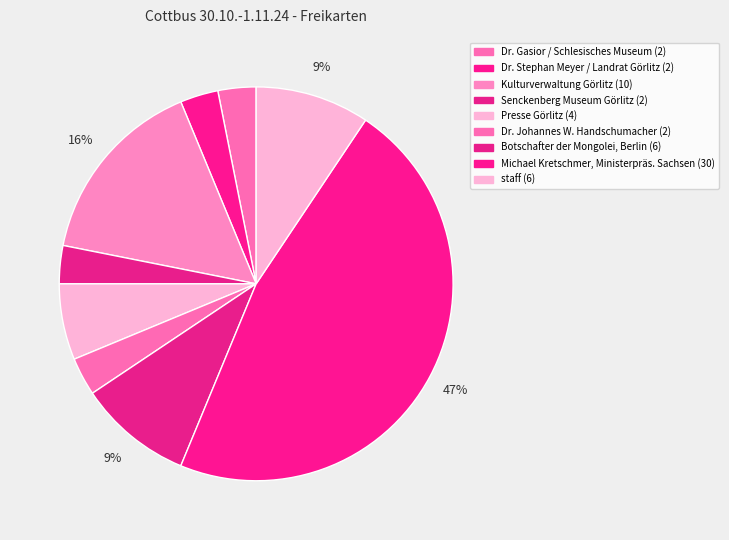

Count the number of slices in the pie.

9